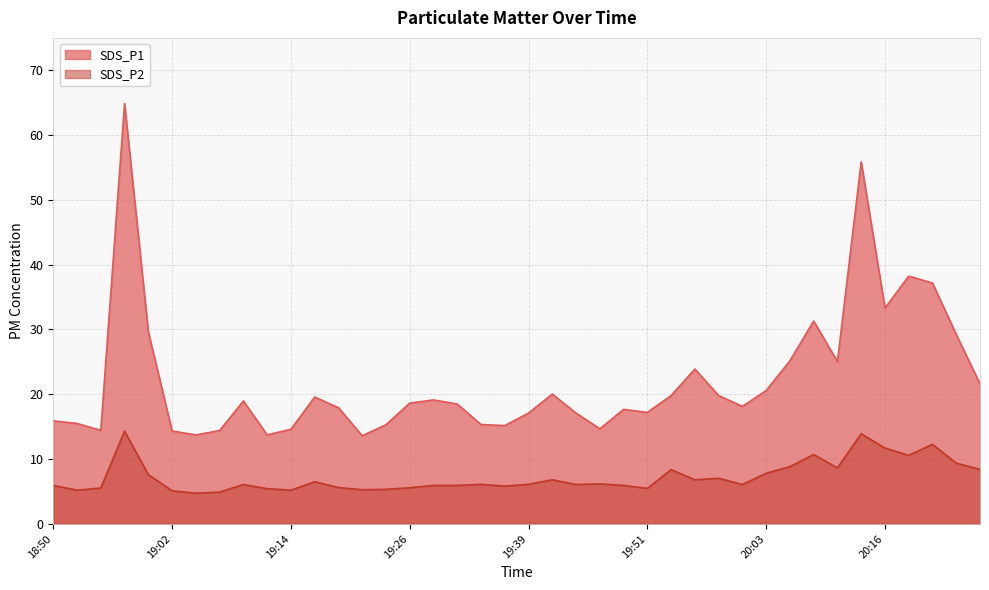

List the series in order of their overall mean, highest first.

SDS_P1, SDS_P2